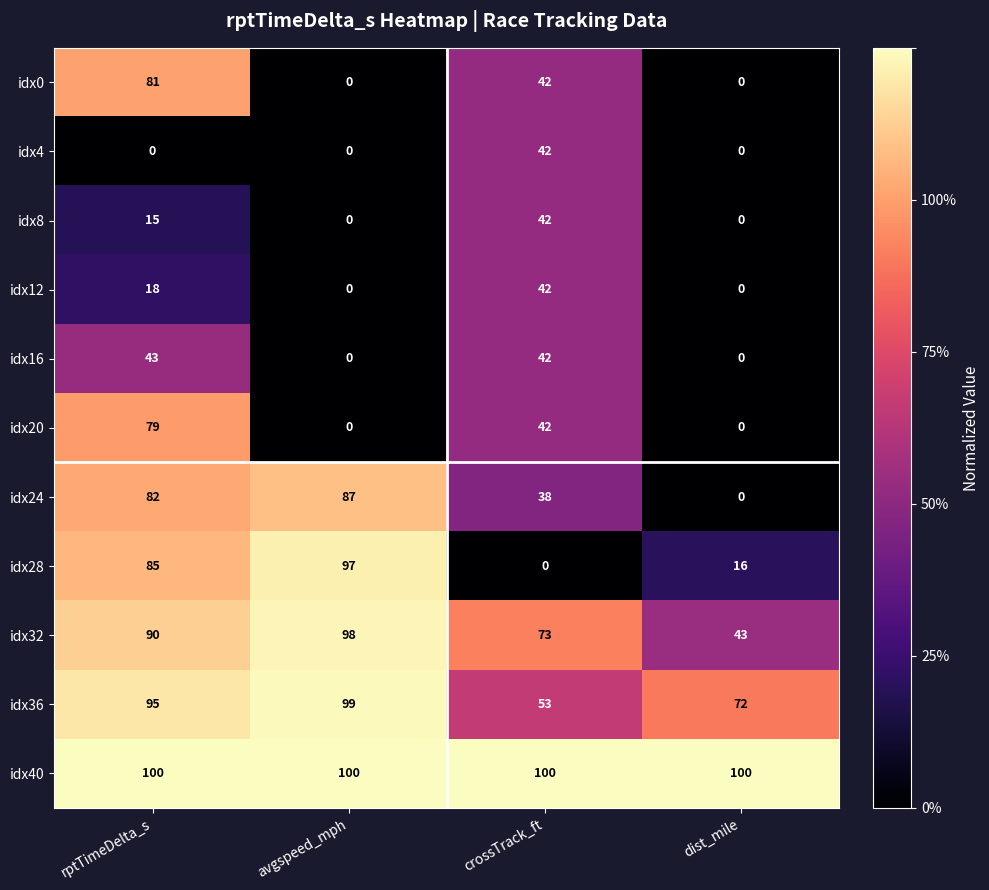

What is the highest value of the idx16 series?

43